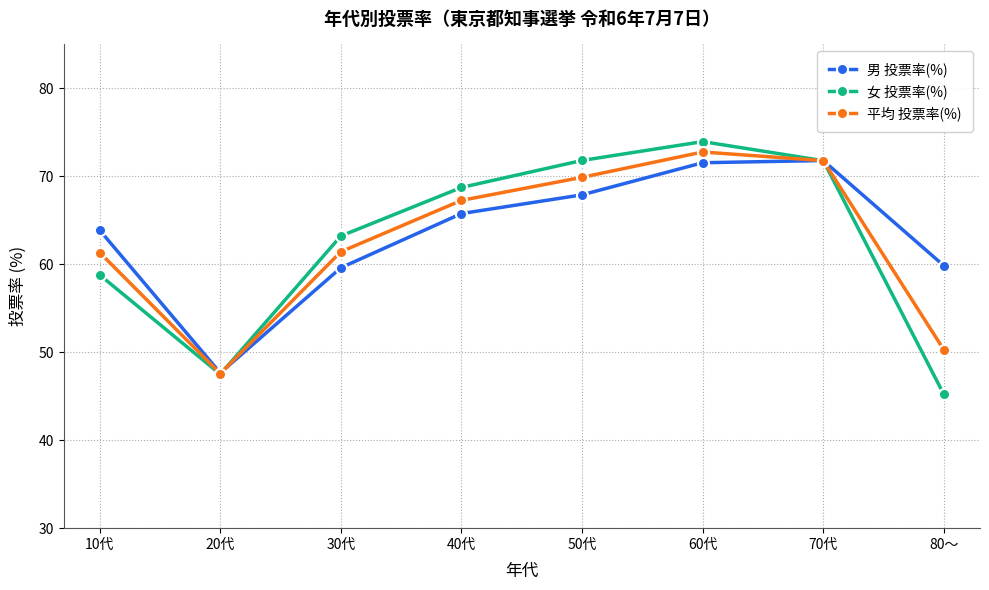

What is the greatest value displayed?

74.0